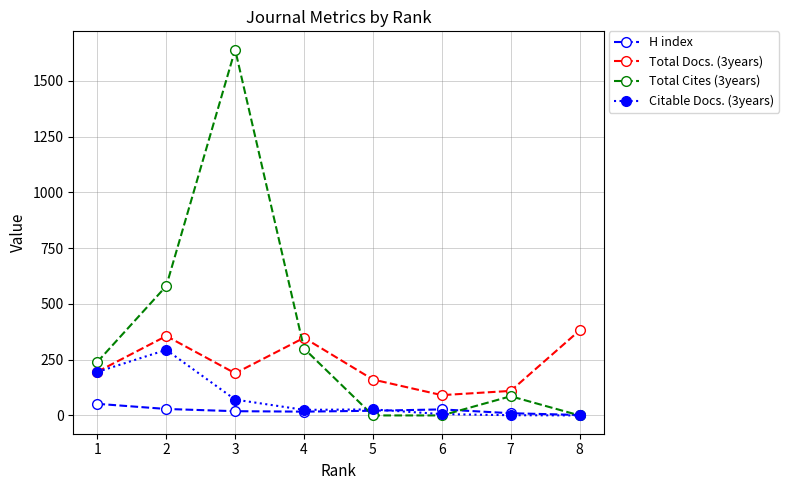

Rank the series by their maximum value, from lowest to highest.

H index, Citable Docs. (3years), Total Docs. (3years), Total Cites (3years)